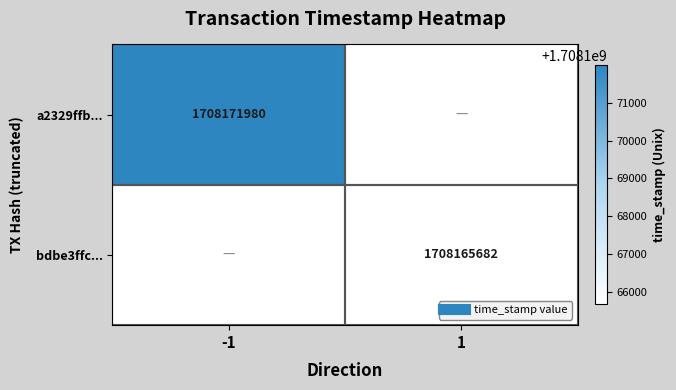

What is the maximum value shown in the chart?

1708171980.0